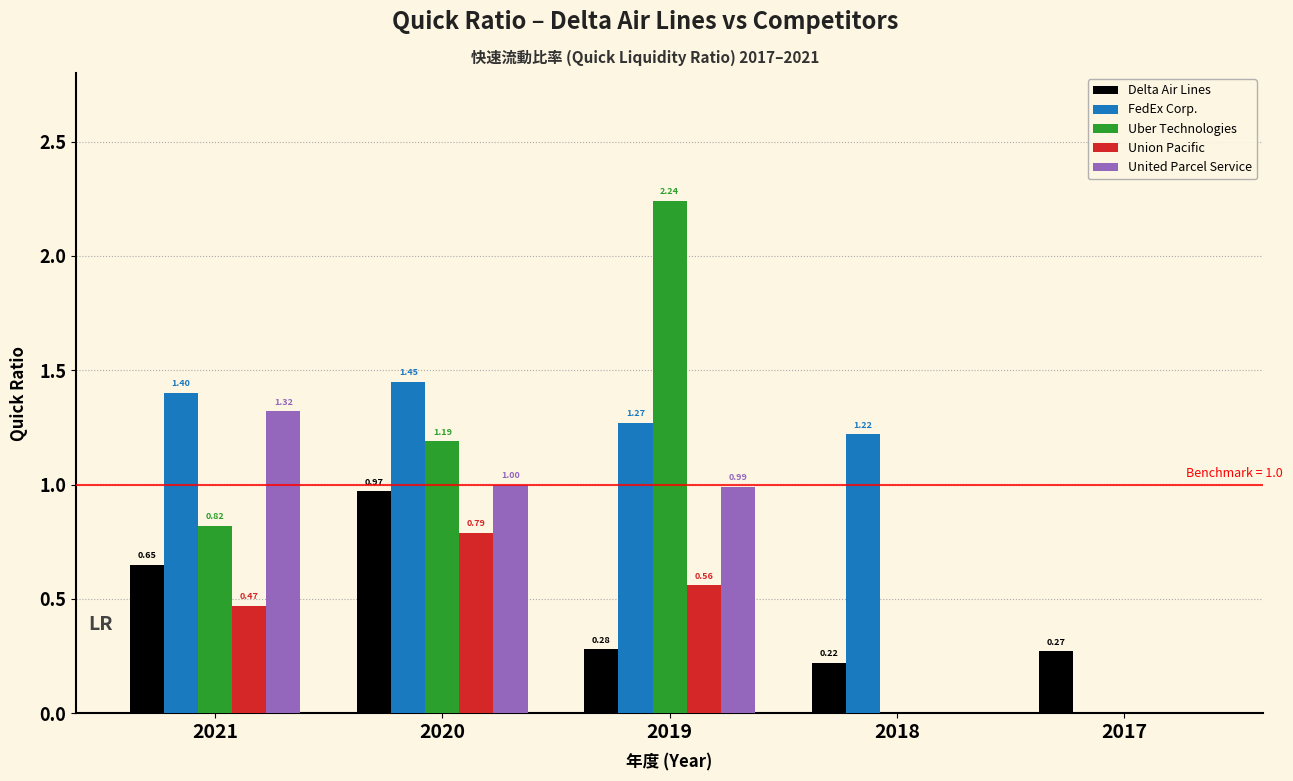

What is the sum of all United Parcel Service values?

3.3